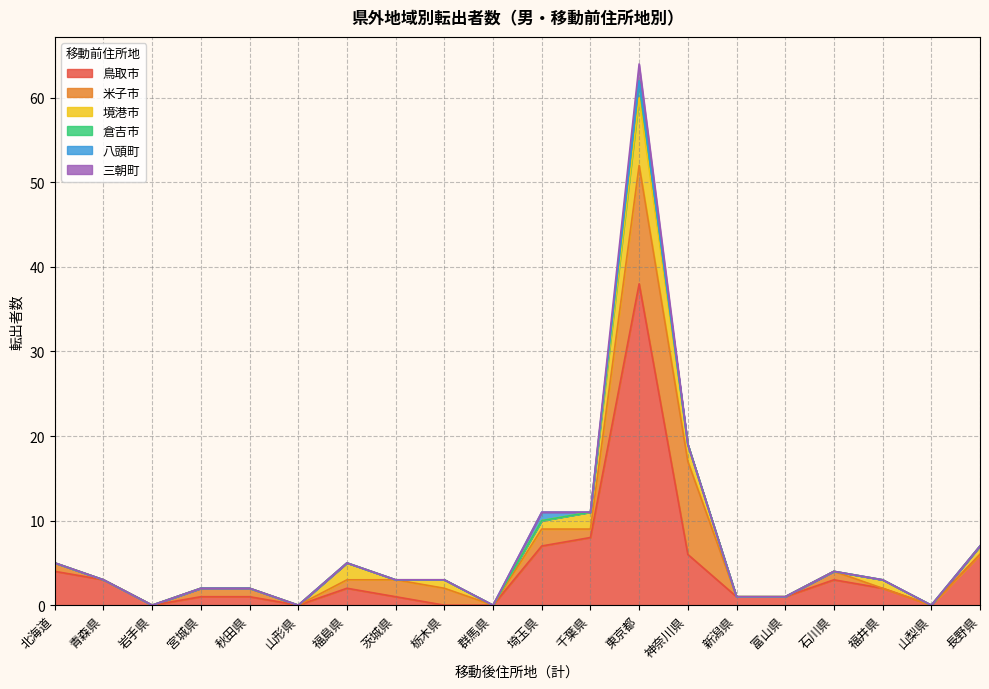

How many lines are shown in the chart?

6